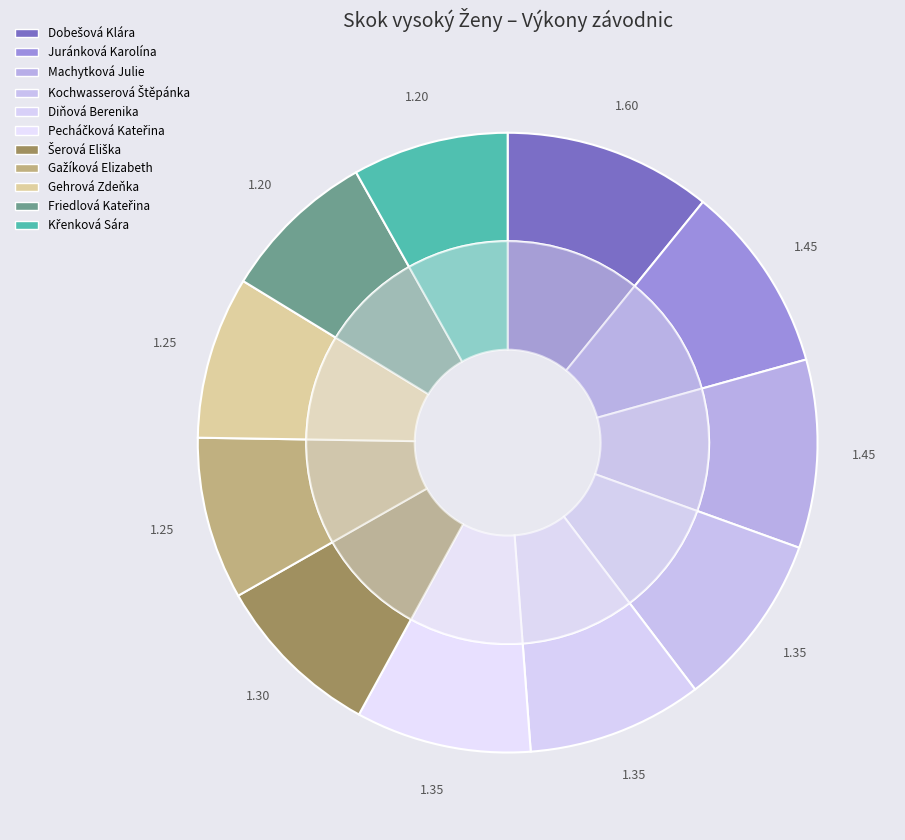

Which category has the smallest portion of the pie?

Friedlová Kateřina